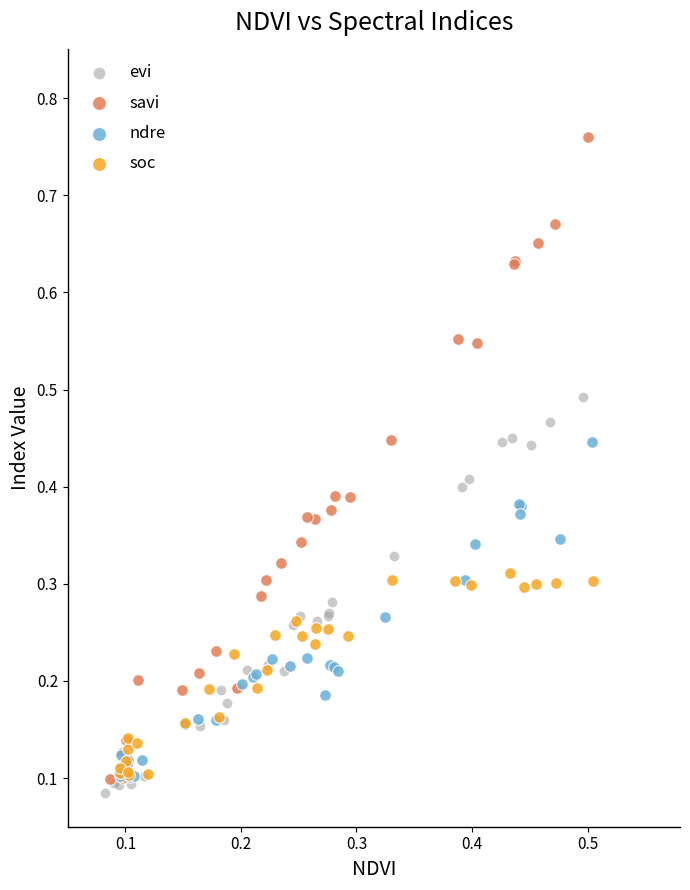

Which series reaches the minimum Y coordinate?

evi